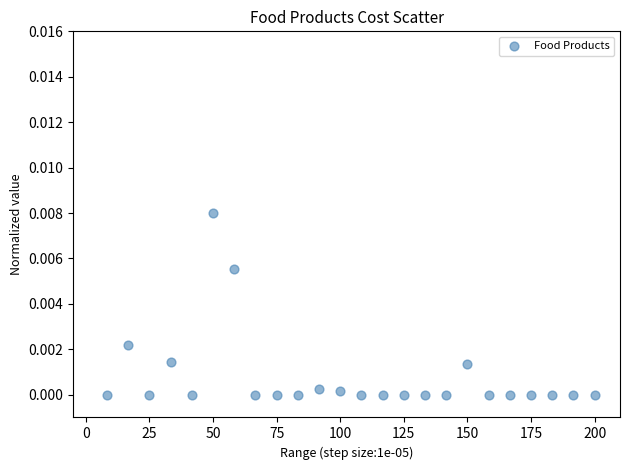

Count the number of points in this scatter plot.

24